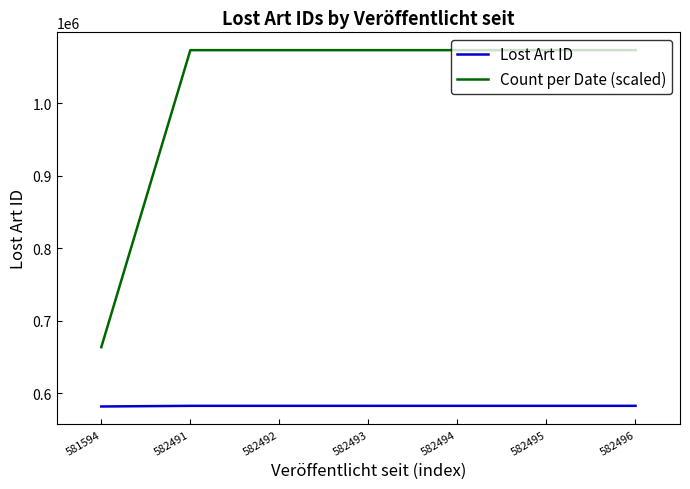

Rank the series at 582494 from highest to lowest value.

Count per Date (scaled), Lost Art ID